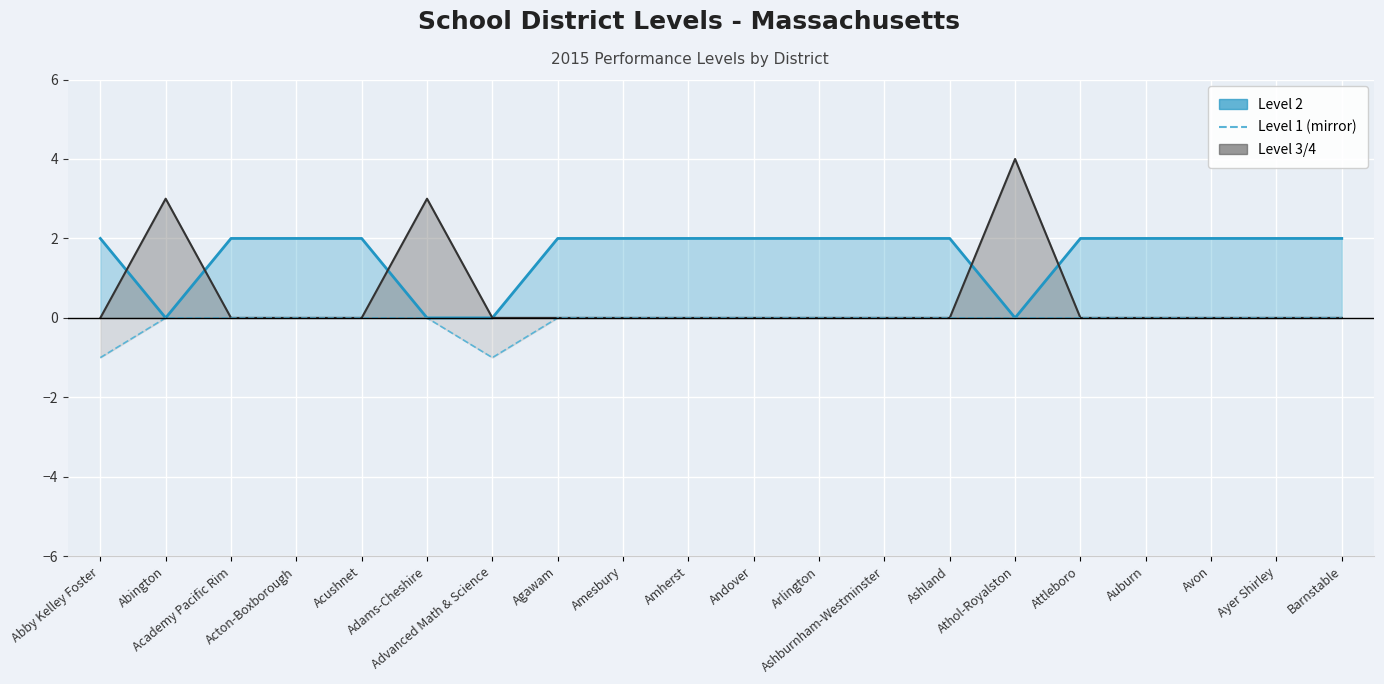

Where is Level 2 line nearest to the value 1?

Abby Kelley Foster